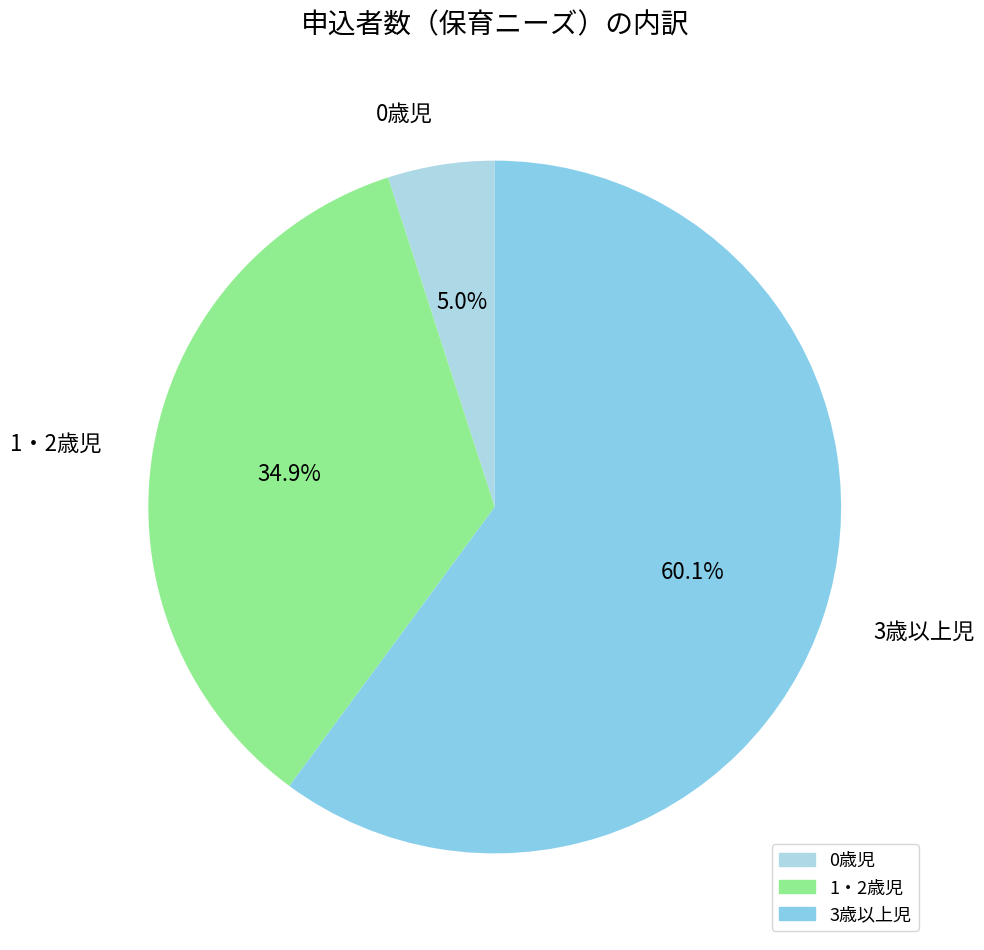

Count the number of slices in the pie.

3